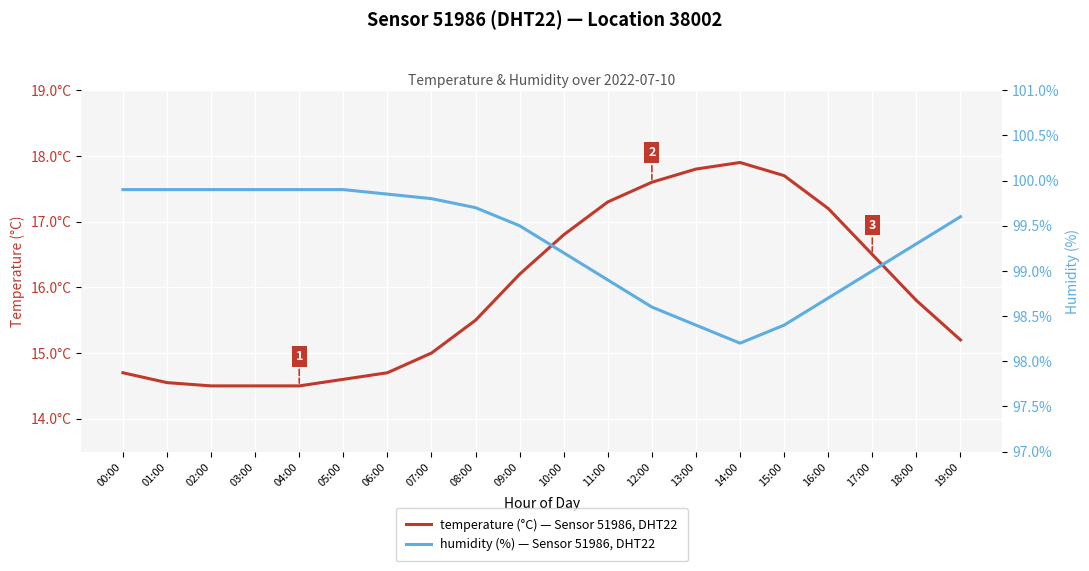

List the series in order of their overall mean, lowest first.

temperature (°C) — Sensor 51986, DHT22, humidity (%) — Sensor 51986, DHT22